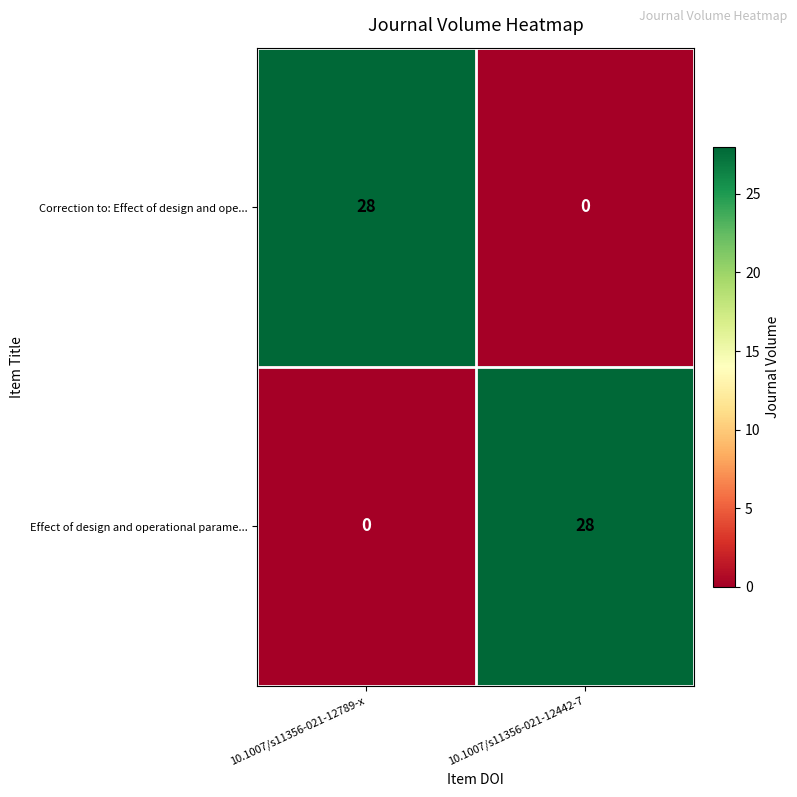

Reading left to right, list all the values displayed in this chart.

Correction to: Effect of design and ope...: 28	0
Effect of design and operational parame...: 0	28